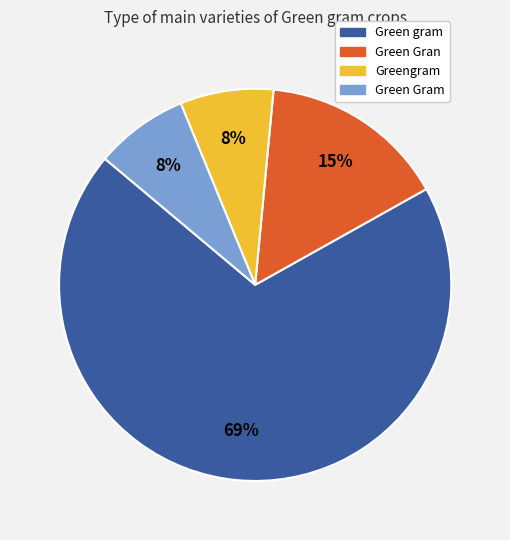

Which category accounts for the majority?

Green gram